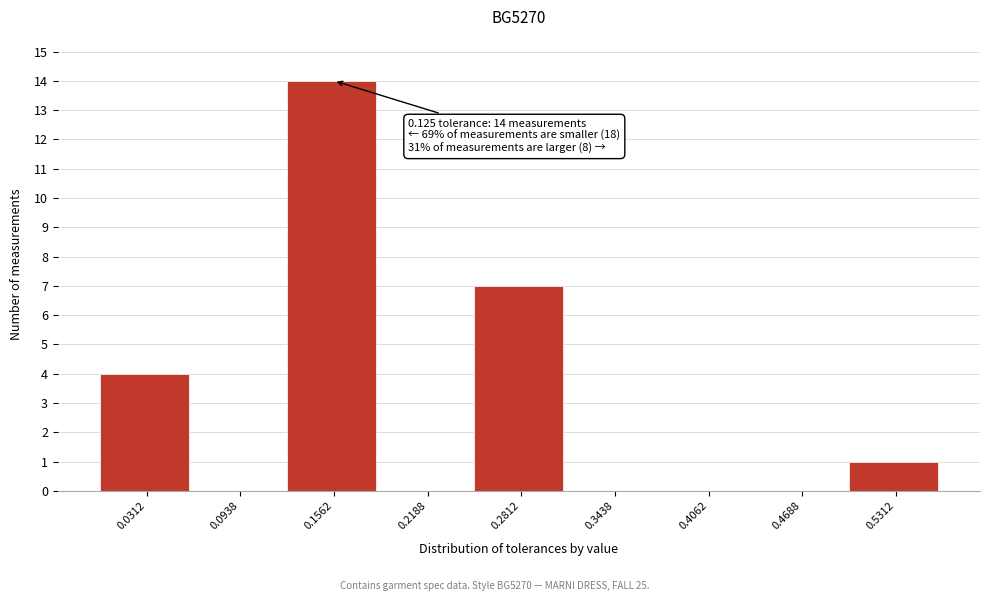

Which range on the x-axis has the tallest bar?

0.13 to 0.19